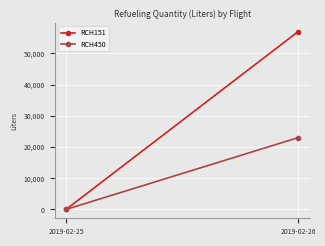

What is the value of the RCH151 point at the 2nd from the left?

57000